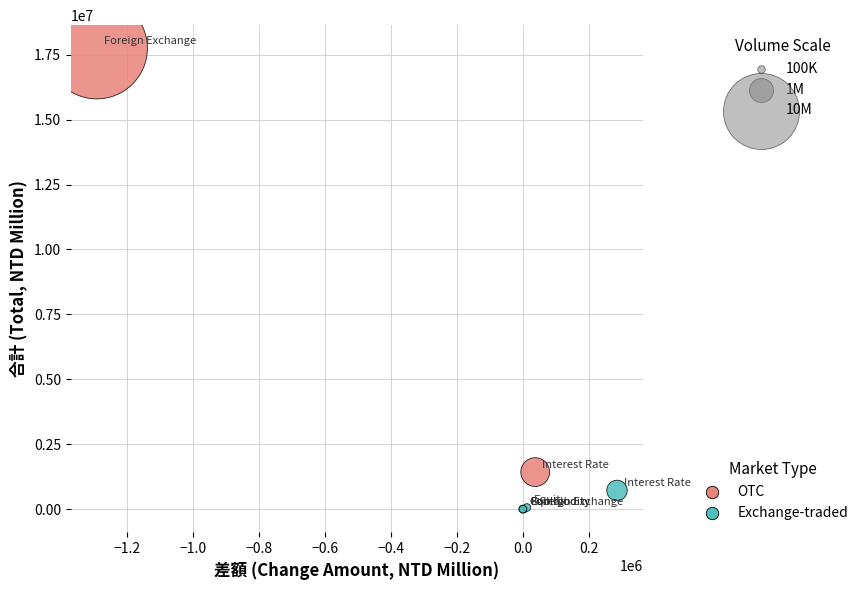

Which series has the largest Y range (max minus min)?

OTC